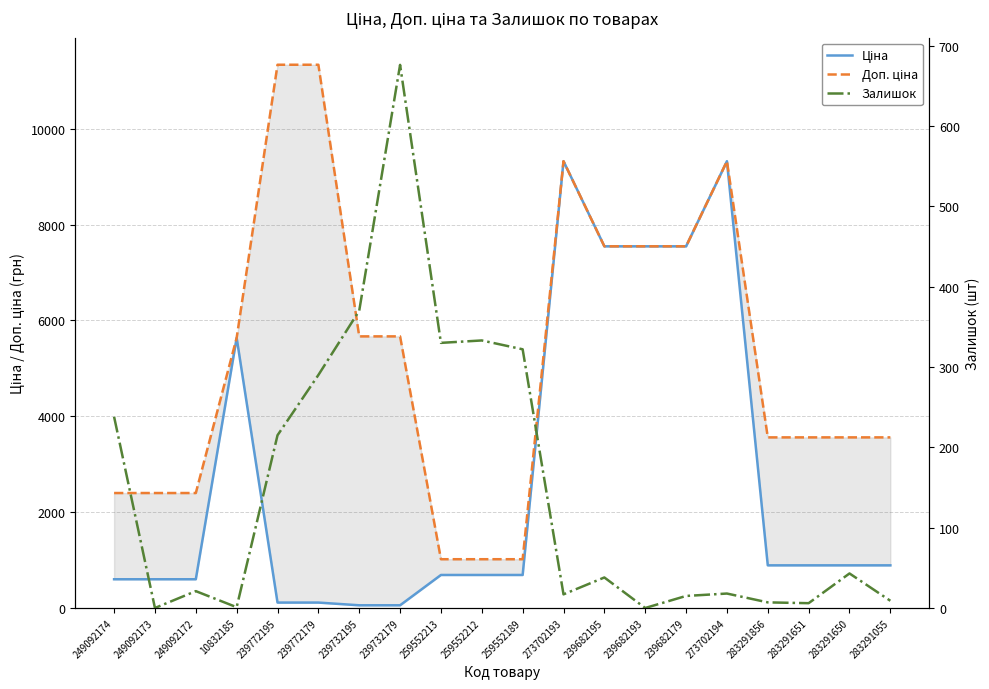

At 259552189, list the series in order from largest to smallest.

Доп. ціна, Ціна, Залишок